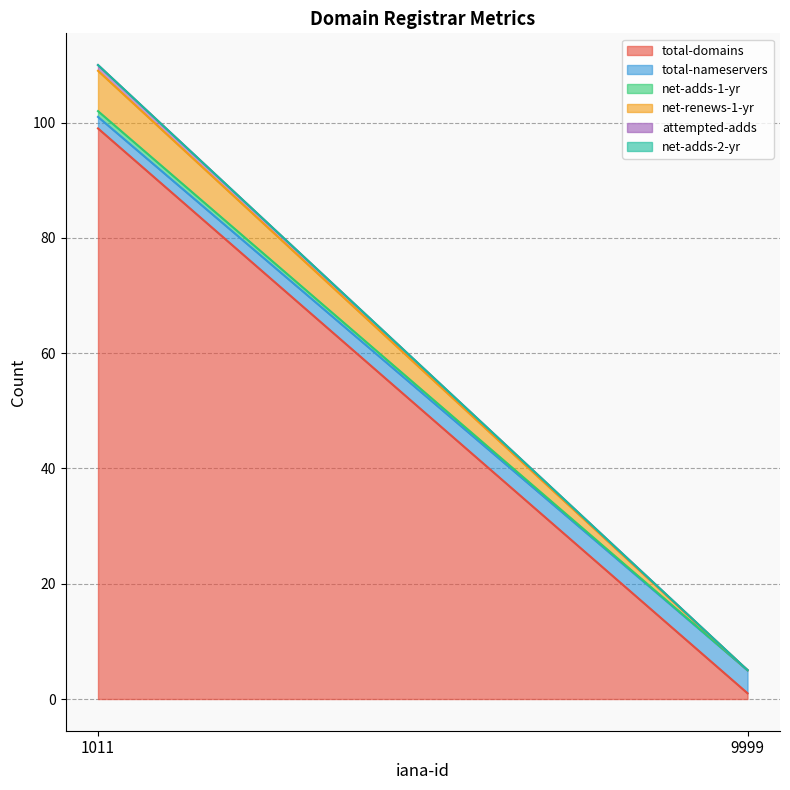

The value of total-domains at 1011 is 99. True or false?

True